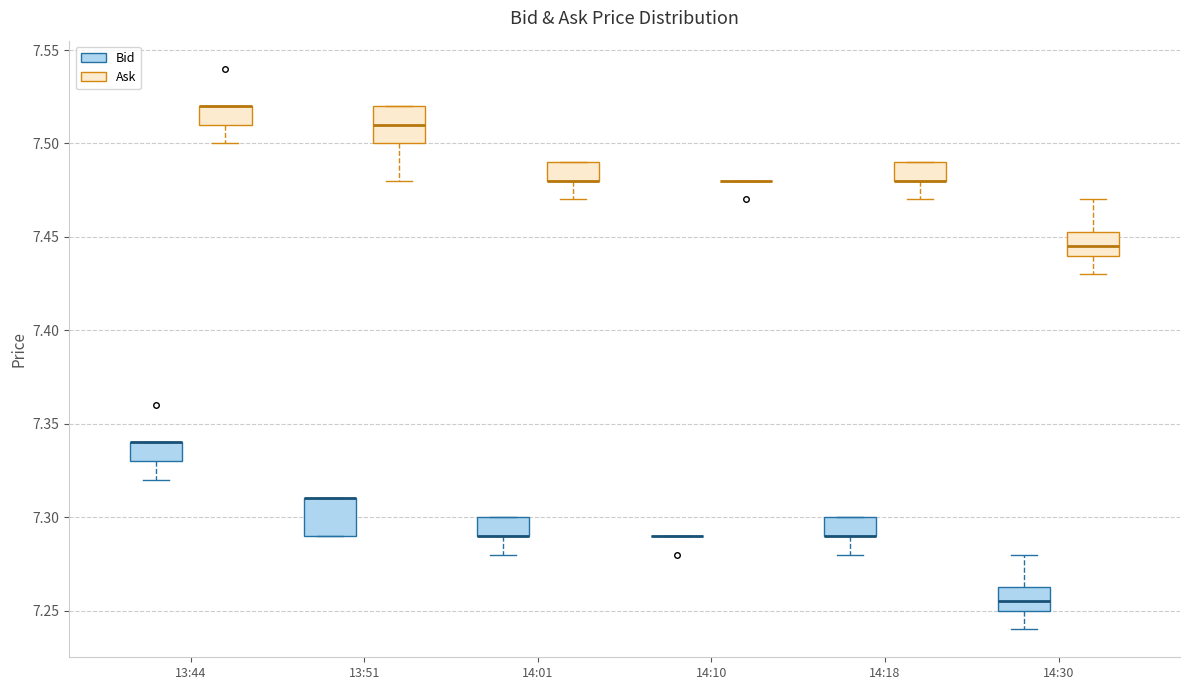

Where does the lower whisker of the box for 13:51 (Ask) end on the y-axis? The values are not printed on the chart, so give them approximately, as read against the axis.

7.480